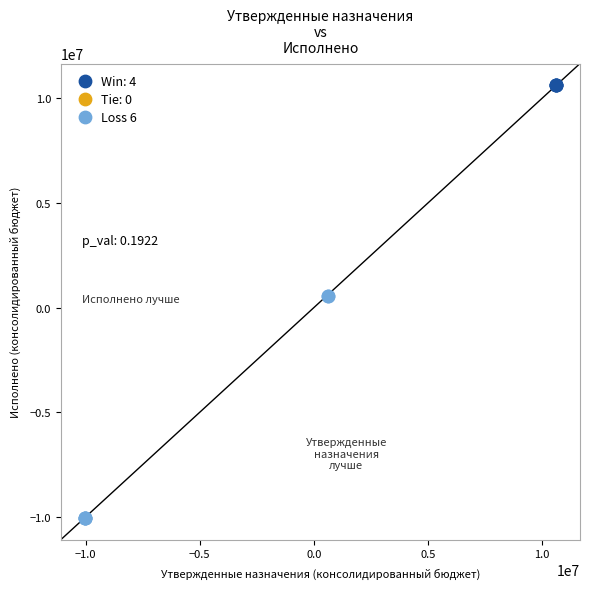

Which series contains the lowest Y value?

Loss 6